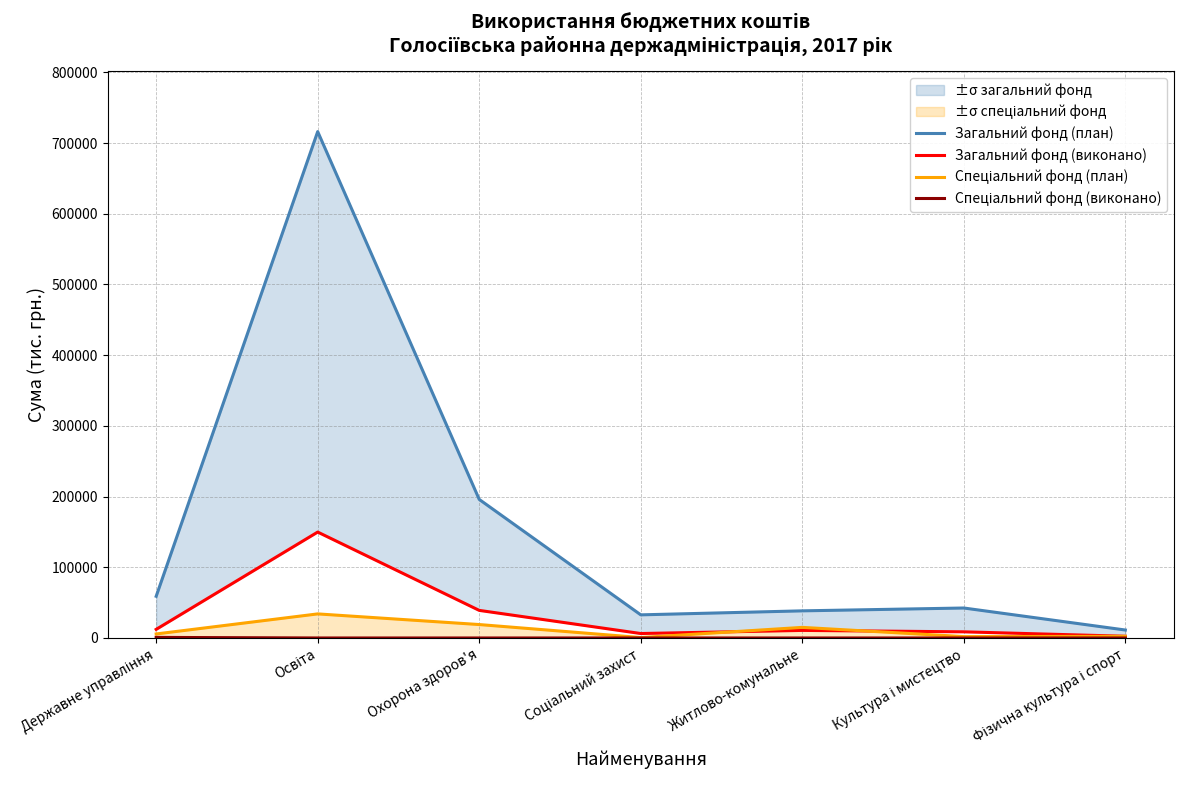

Is the value of Спеціальний фонд (план) at Охорона здоров'я greater than the value of Загальний фонд (виконано) at Освіта?

No